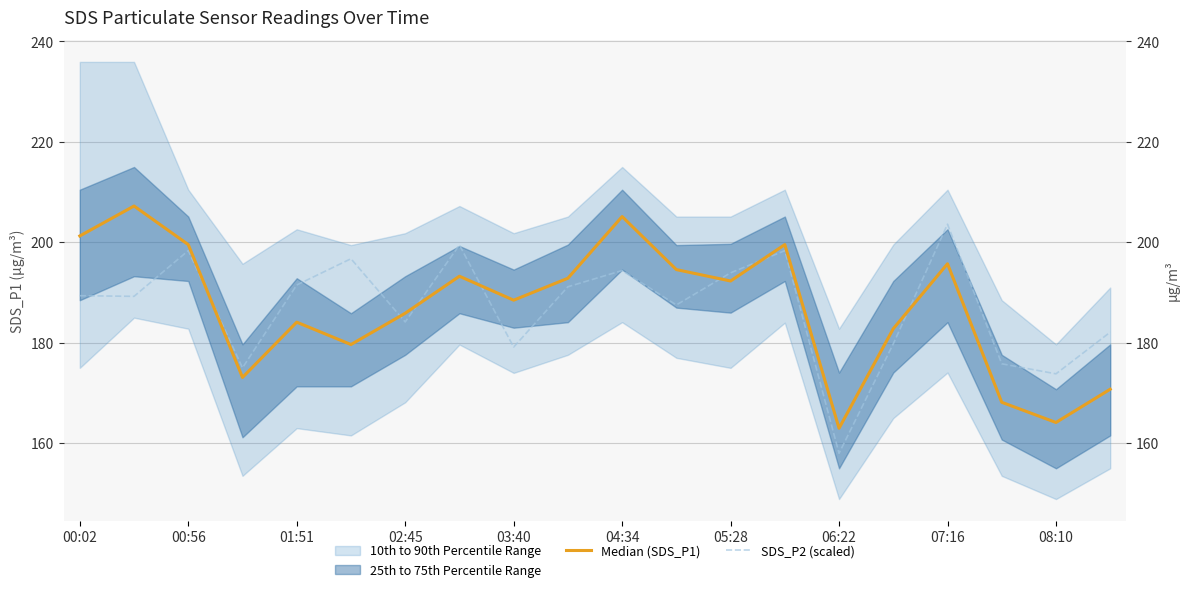

How many intersections are there between SDS_P2 (scaled) and Median (SDS_P1)?

7